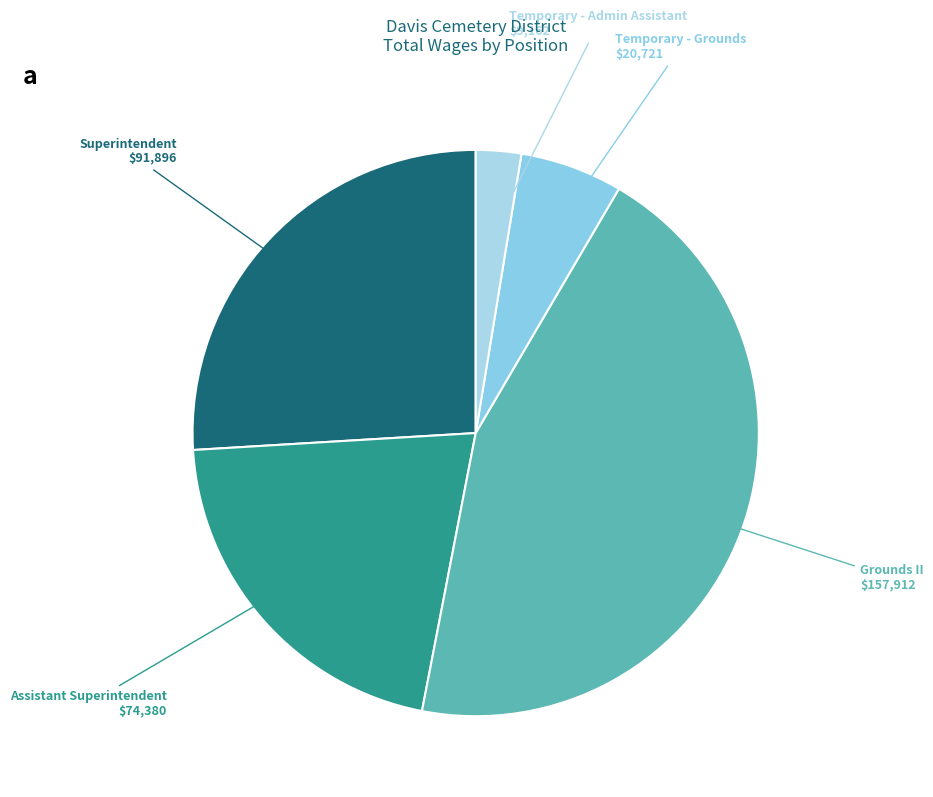

Is the sum of Superintendent and Grounds II greater than half?

Yes